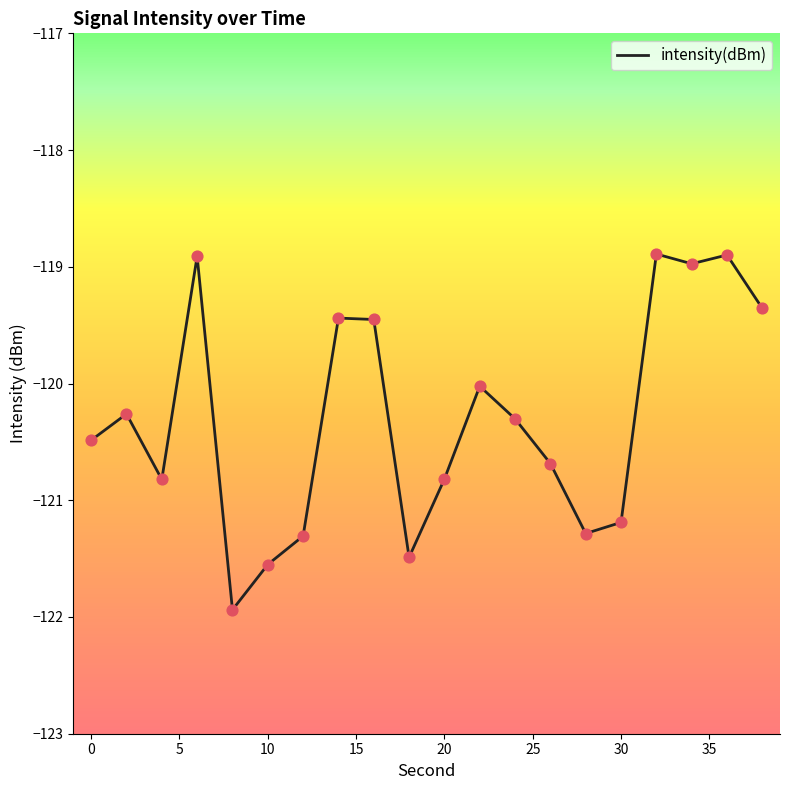

What is the difference between the maximum and minimum values?

3.0